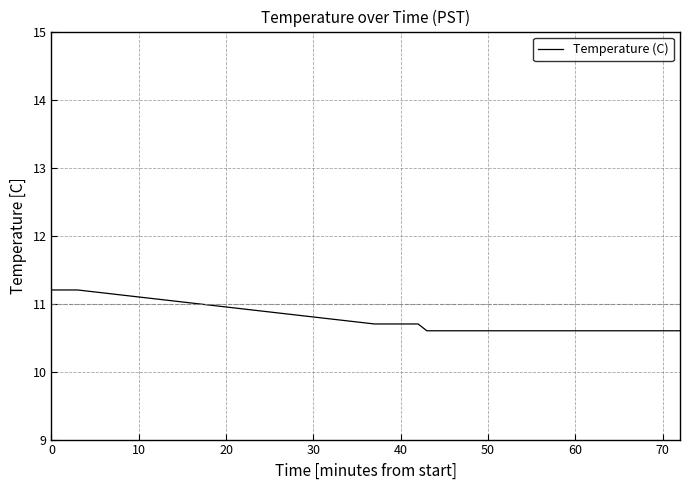

What is the difference between the maximum and minimum values?

0.6